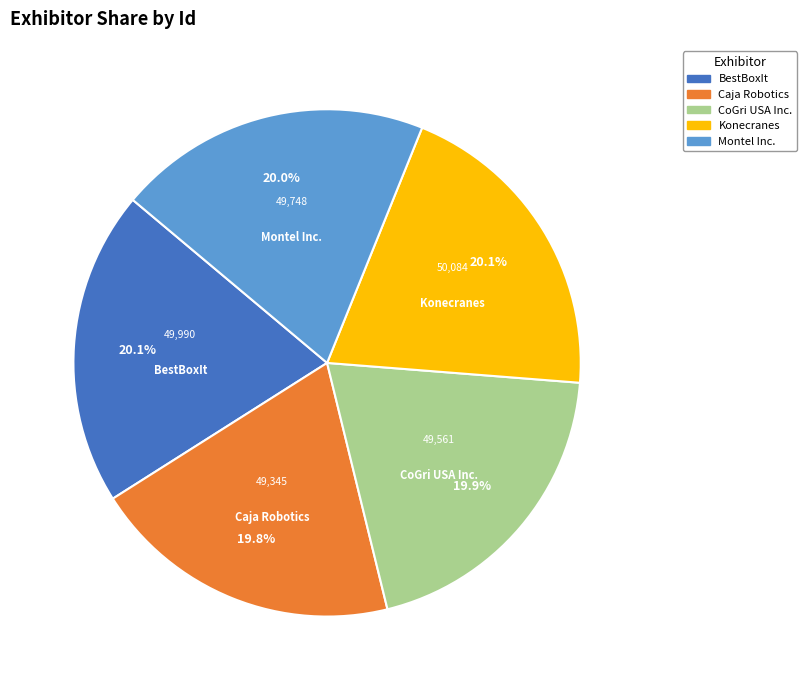

What is the total percentage of BestBoxIt and Caja Robotics?

39.9%